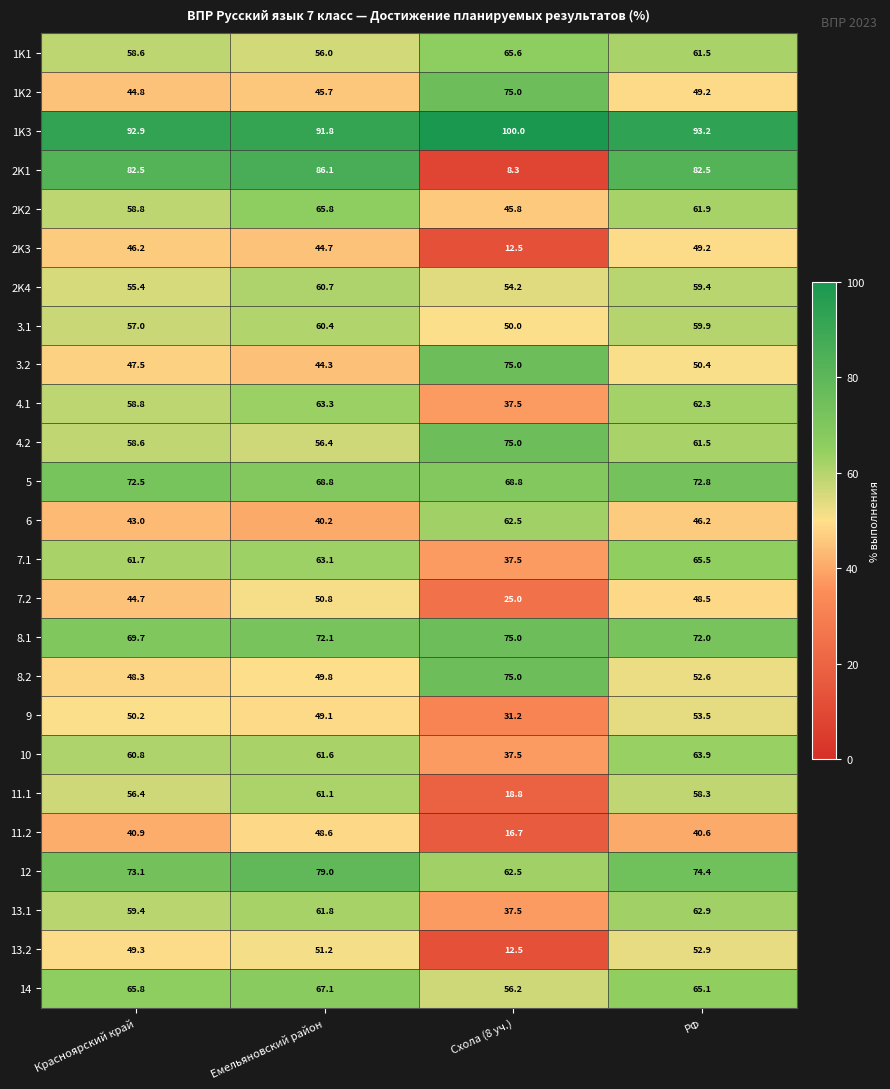

Which series changed the most between Красноярский край and РФ?

1K2